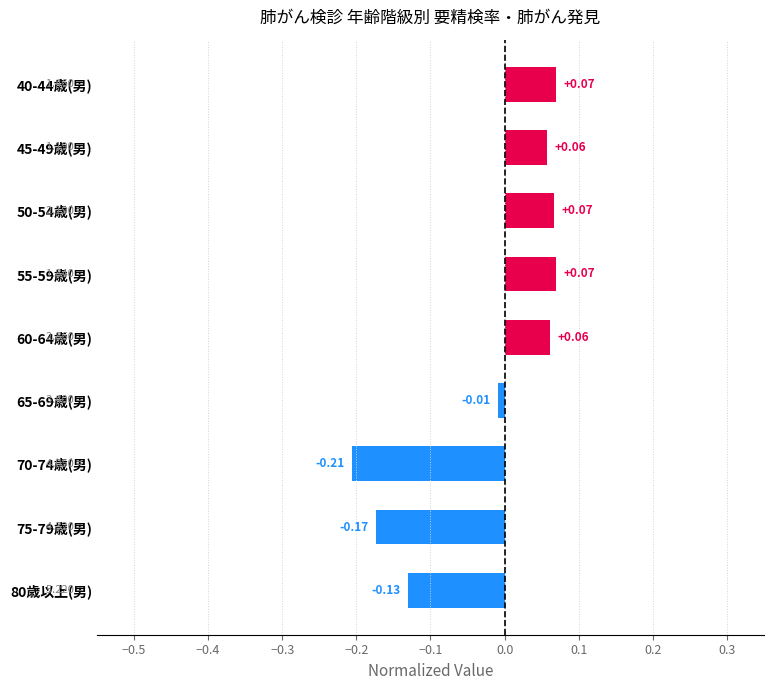

How many values are below 0?

4